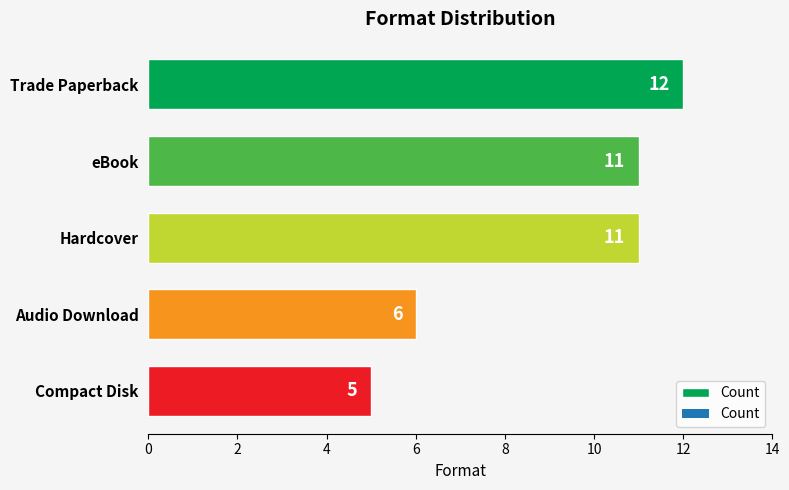

What is the greatest value displayed?

12